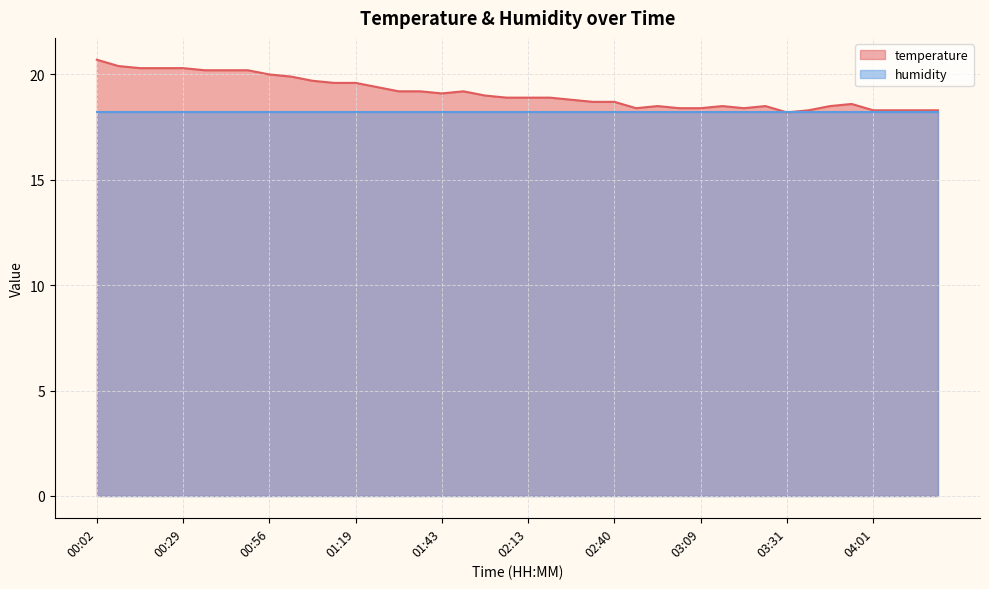

At which category does the data reach its first local valley?

01:43